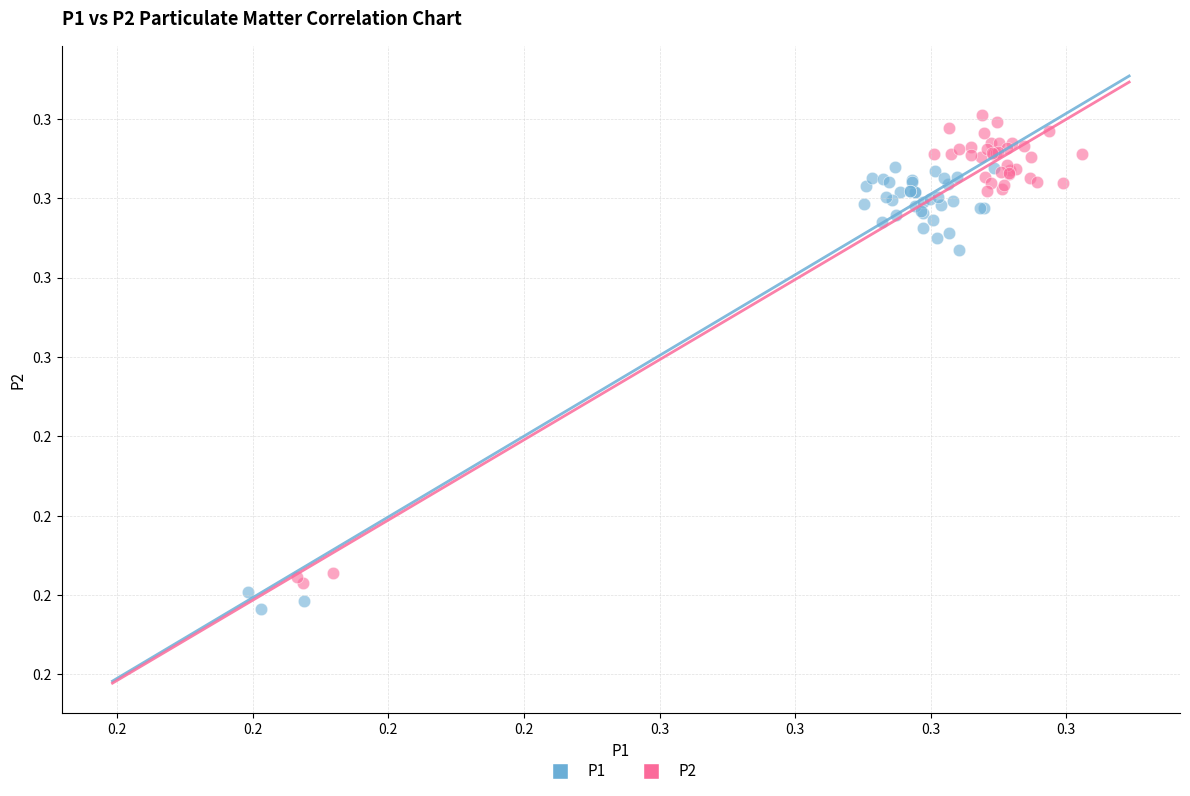

Which series contains the lowest Y value?

P1